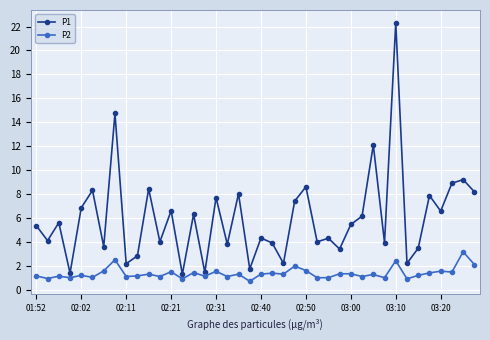

What are all the series names shown in the legend?

P1, P2